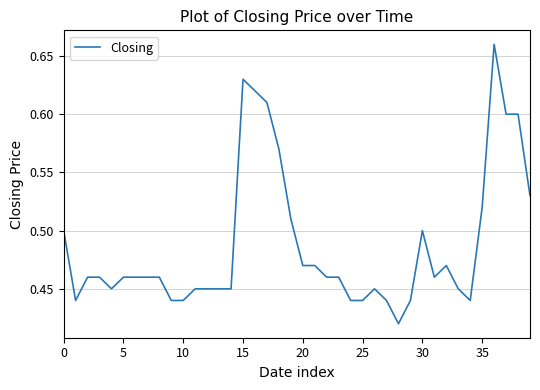

What is the label of the 24th point from the right?

16